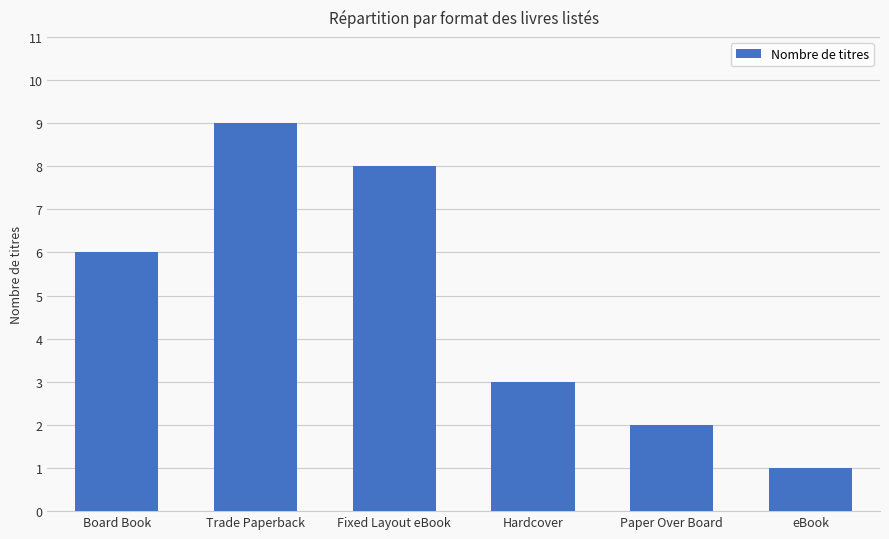

Which category has the highest value across all series?

Trade Paperback